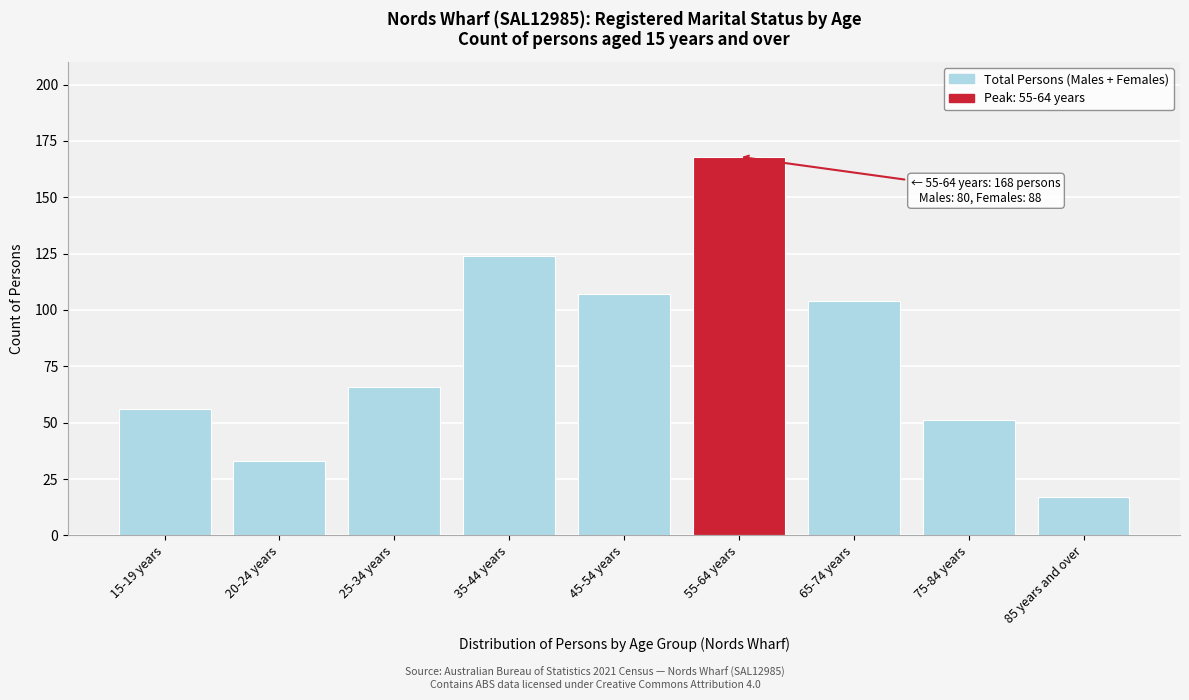

Reading left to right, list all the values displayed in this chart.

15-19 years=56	20-24 years=33	25-34 years=66	35-44 years=124	45-54 years=107	55-64 years=168	65-74 years=104	75-84 years=51	85 years and over=17